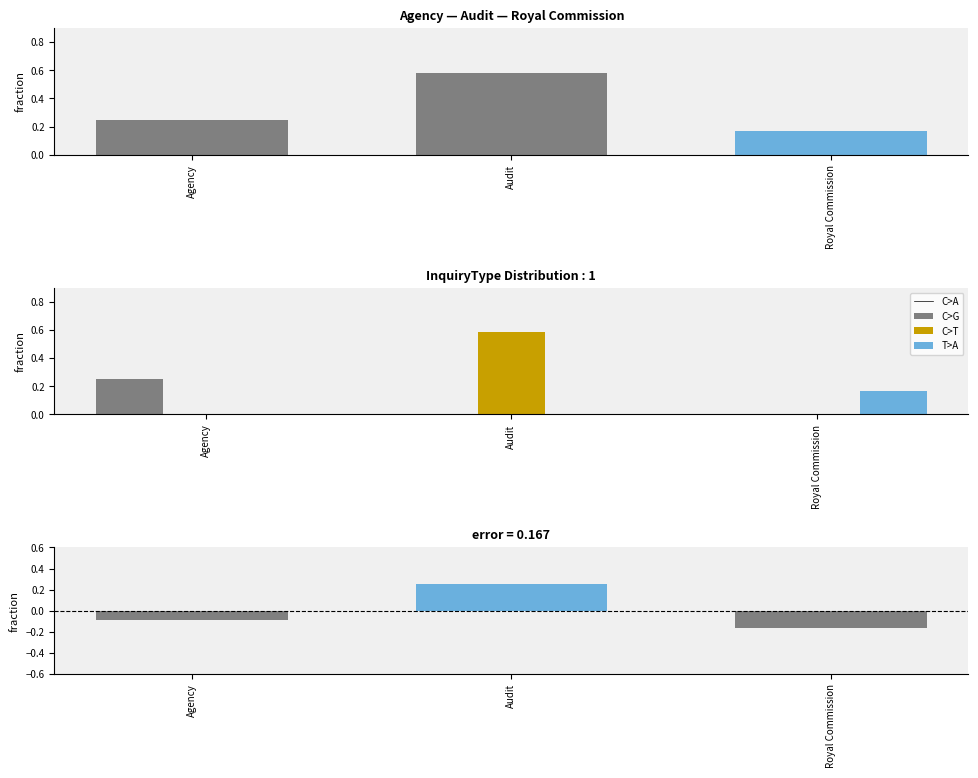

Reading left to right, list all the values displayed in this chart.

Agency=0.2	Audit=0.6	Royal Commission=0.2